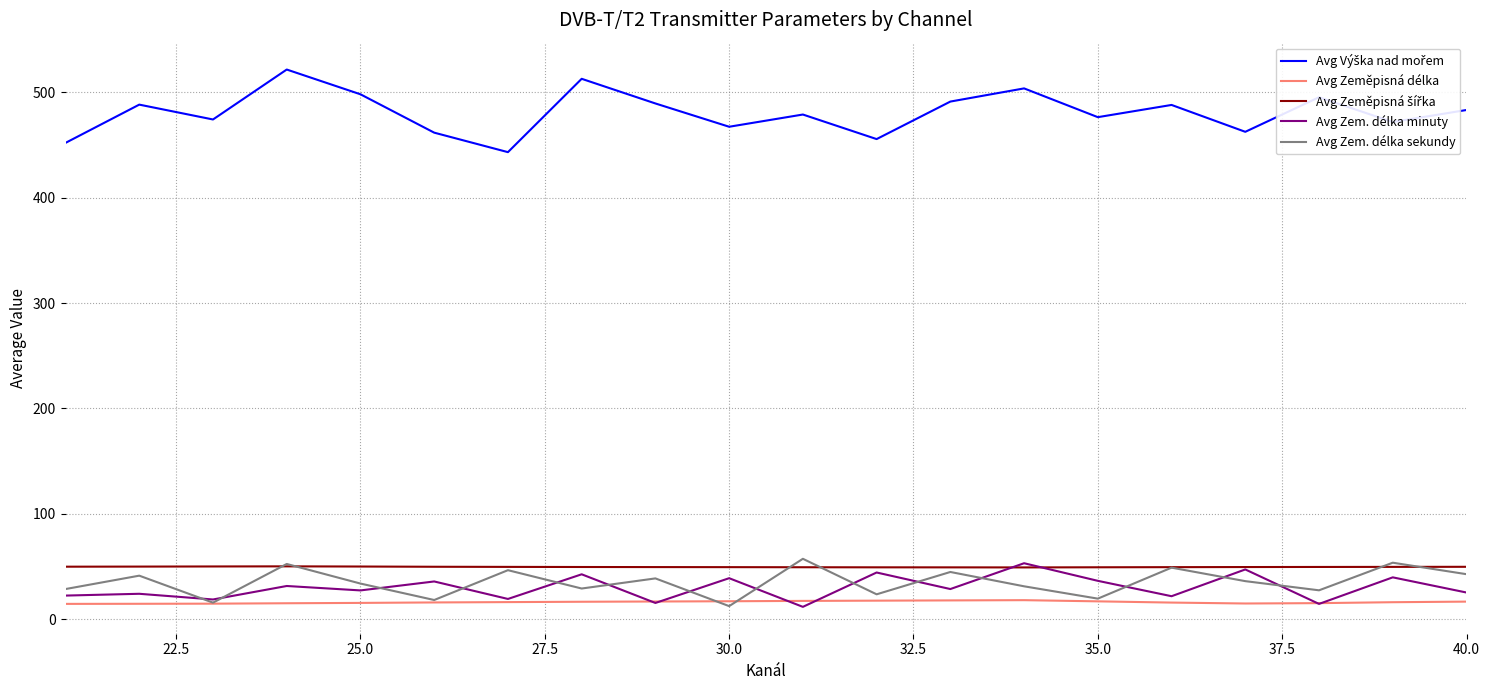

How many lines are shown in the chart?

5